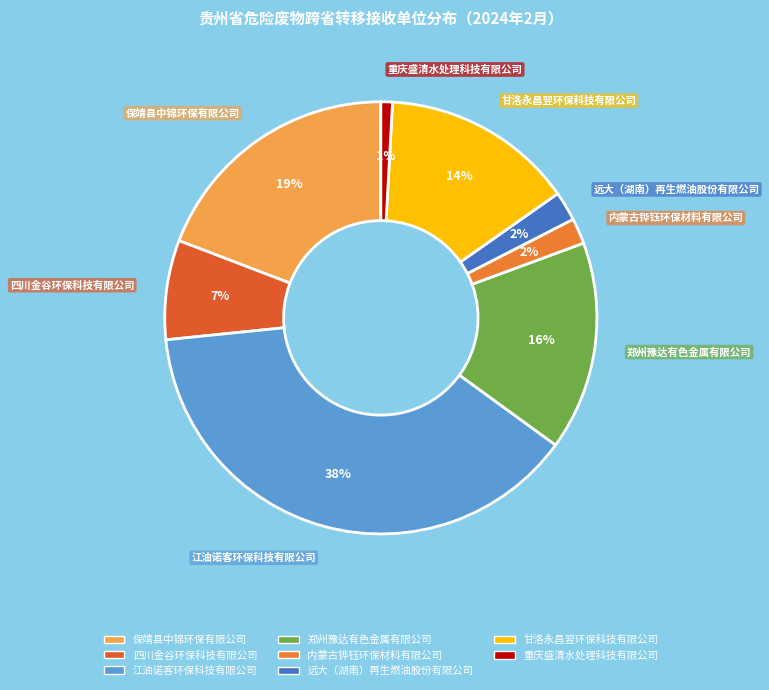

Which category has the biggest portion of the pie?

江油诺客环保科技有限公司